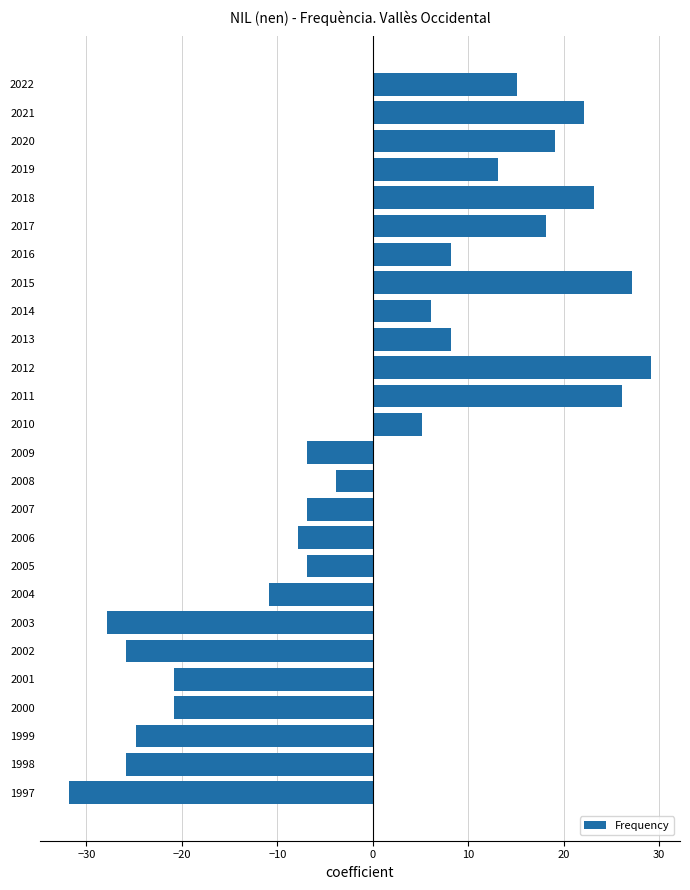

What is the approximate value at 2017?

18.2